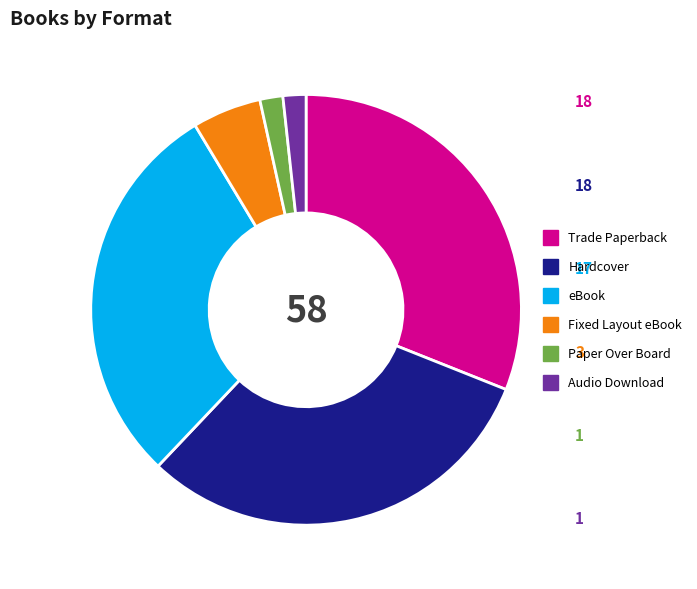

What is the ratio of the value at eBook to the value at Fixed Layout eBook?

5.7